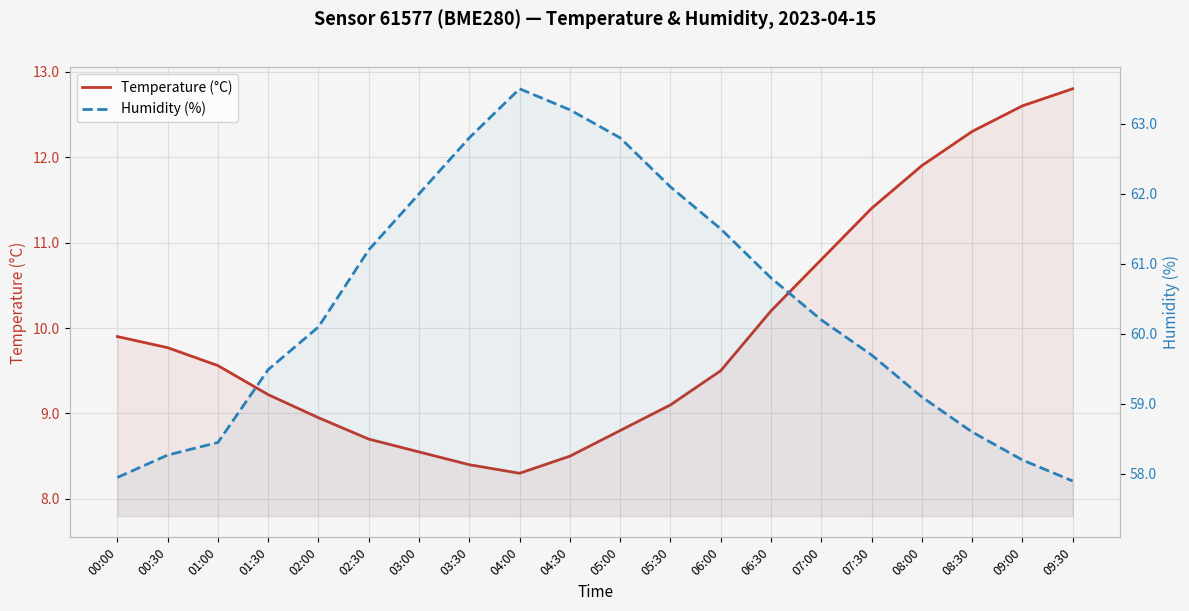

Which series has the largest range (max minus min)?

Humidity (%)